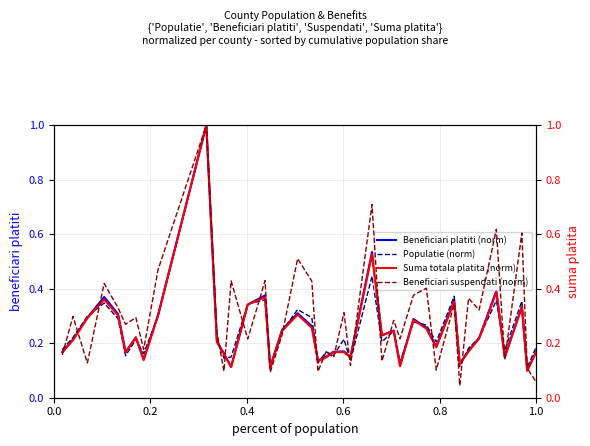

Does the chart have visible grid lines?

Yes